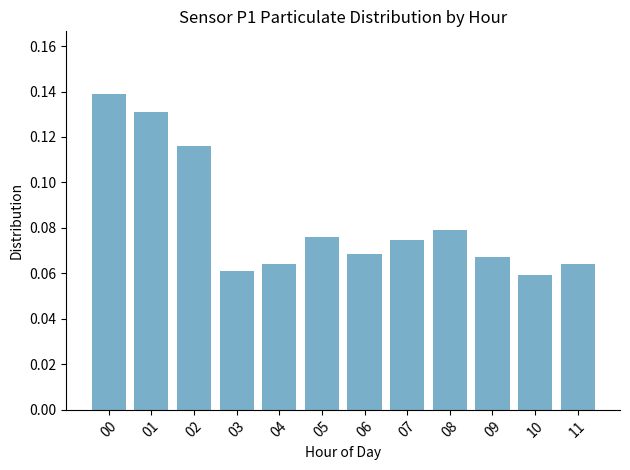

At which category does the chart reach its peak across all series?

00